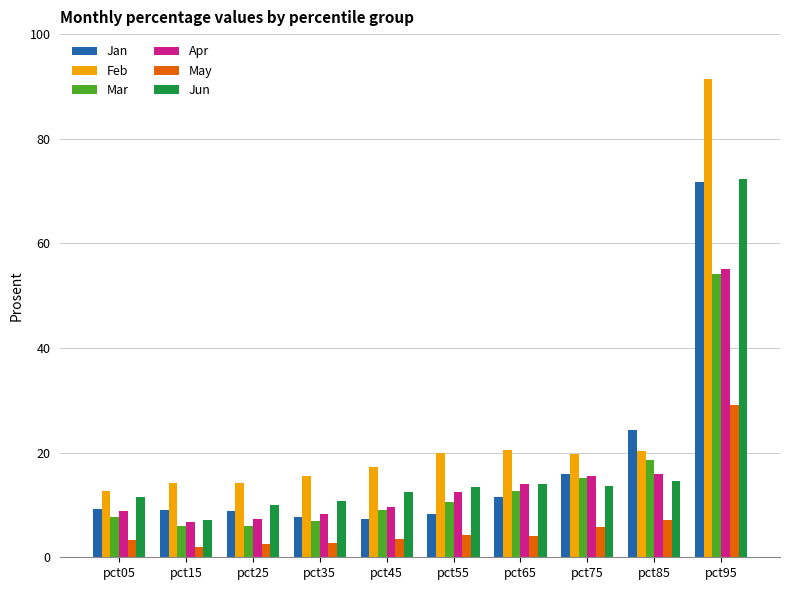

Is it true that Jun equals 19.2 at pct55?

False